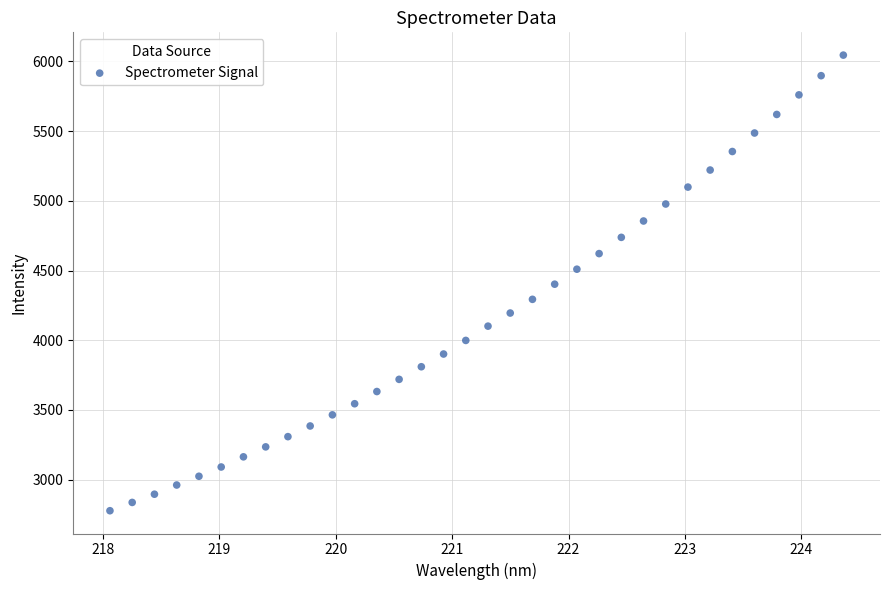

What is the range of X values (max minus min)?

6.3